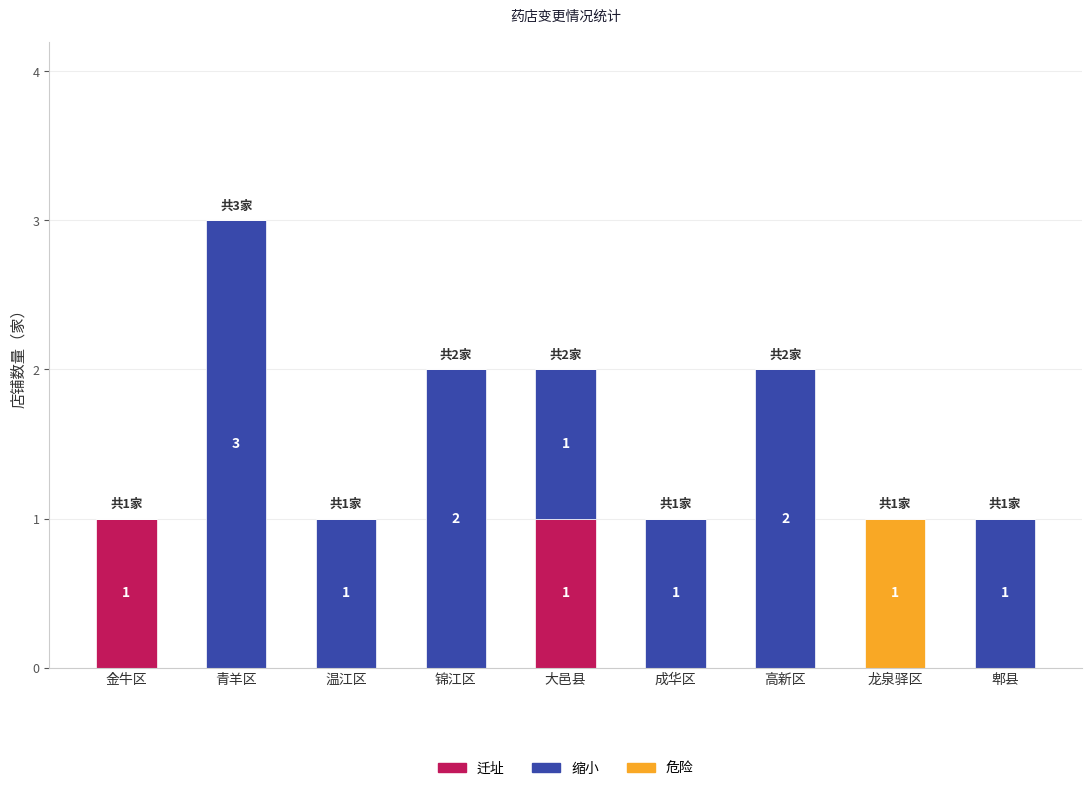

At which category is the sum across all series the highest?

青羊区